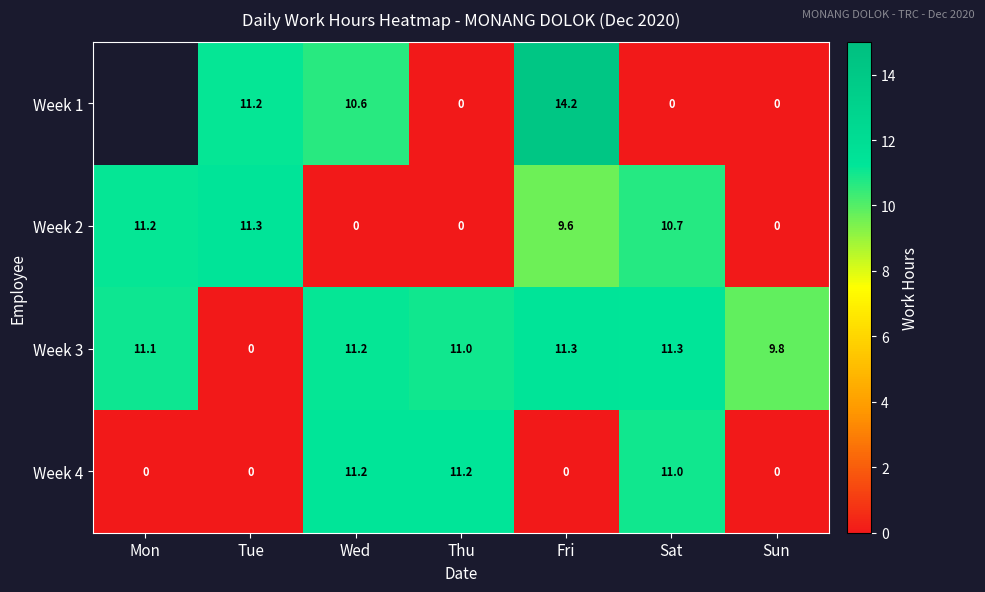

At which label is Week 3 closest to 5?

Sun